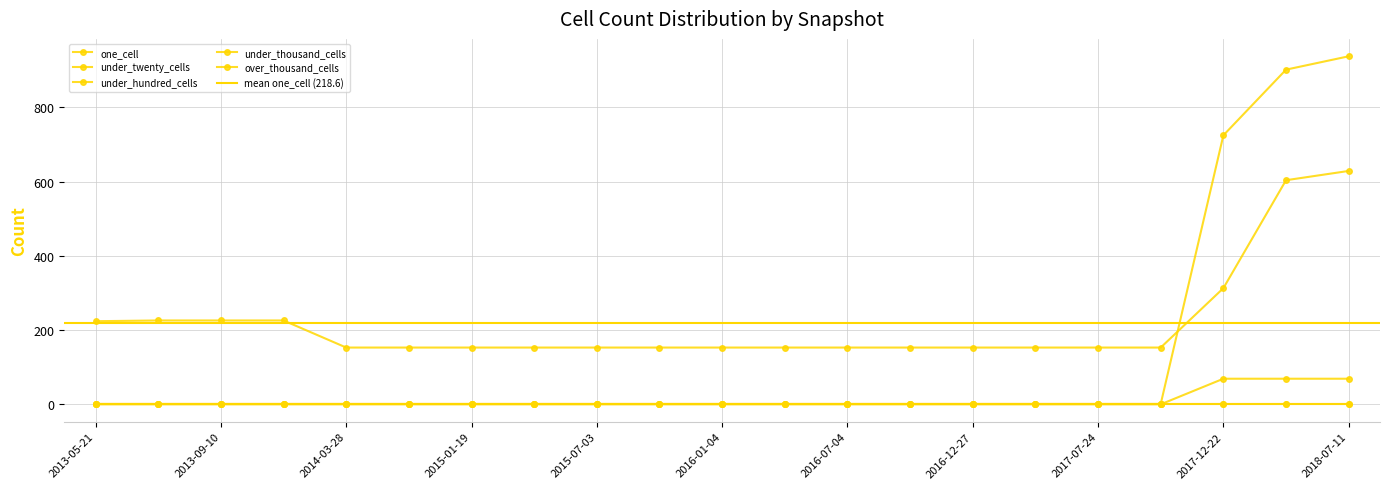

What is the highest value of the under_twenty_cells series?

938